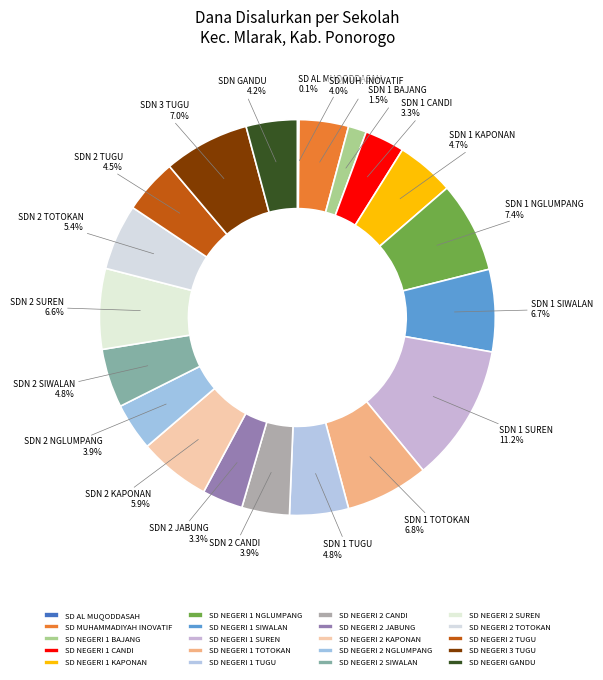

Does SD NEGERI 1 BAJANG represent more than half of the total?

No